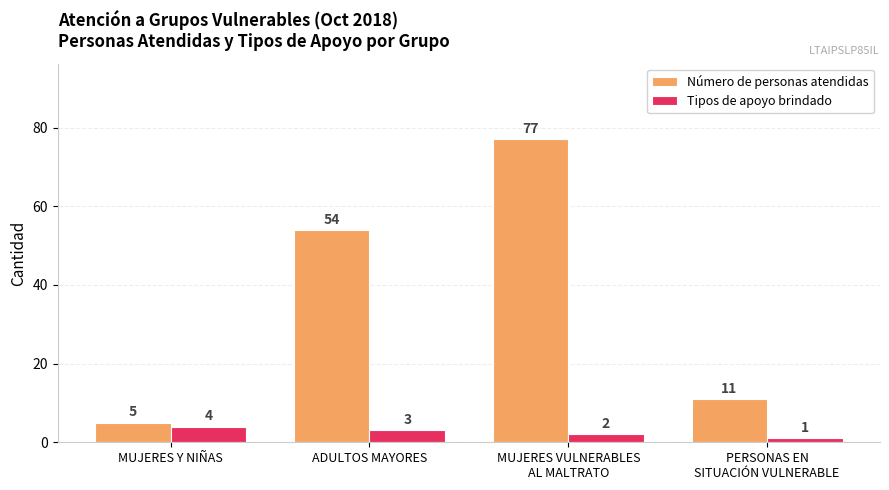

What is the smallest value displayed?

1